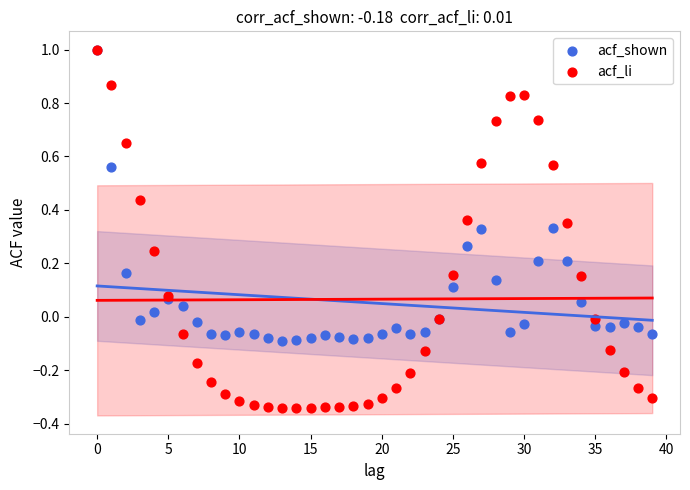

What are all the series names shown in the legend?

acf_shown, acf_li